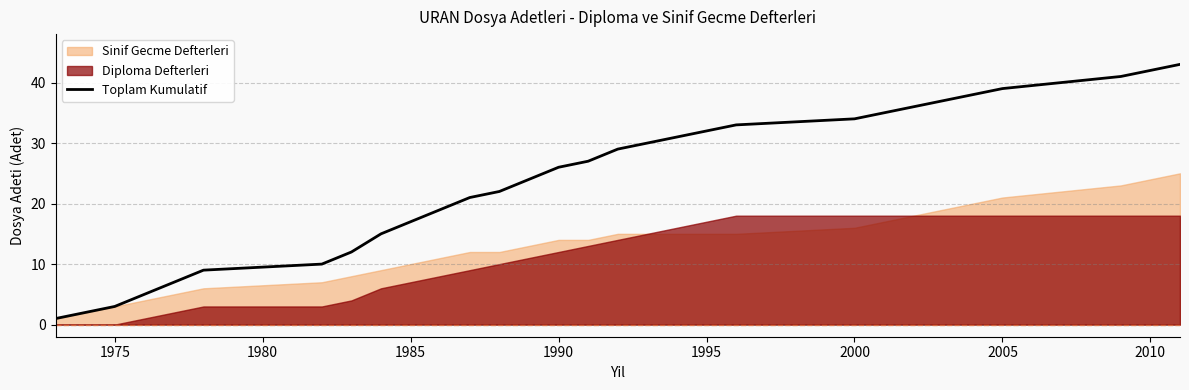

The value at 1985 is 3. True or false?

False